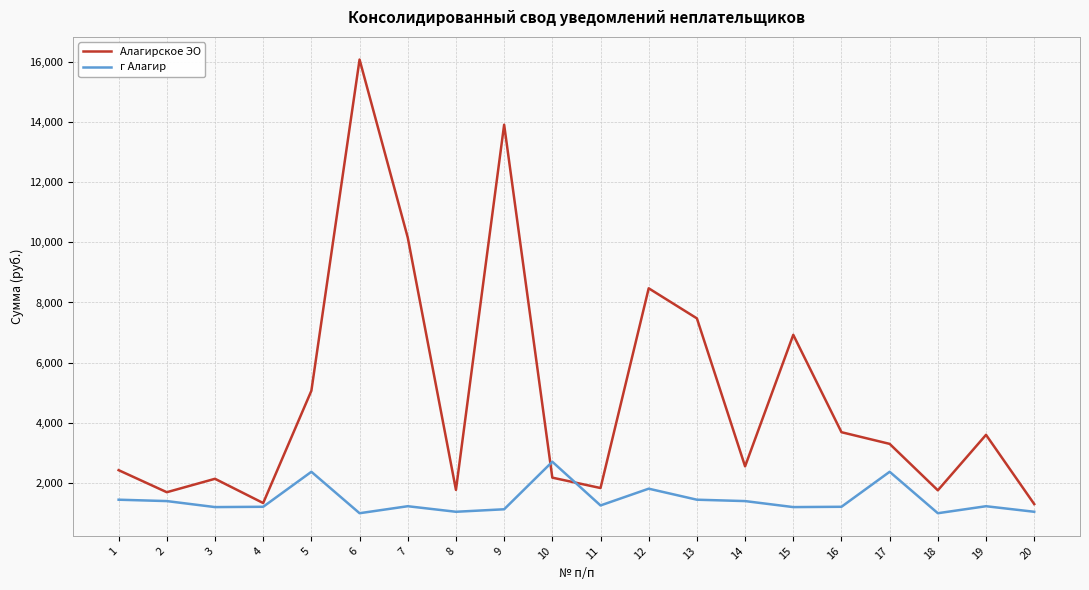

List the series in order of their overall mean, lowest first.

г Алагир, Алагирское ЭО